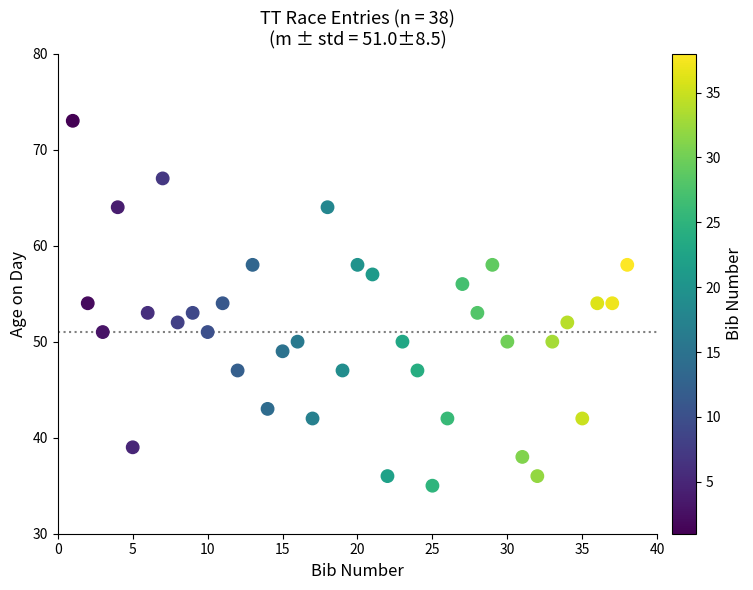

What is the range of X values (max minus min)?

37